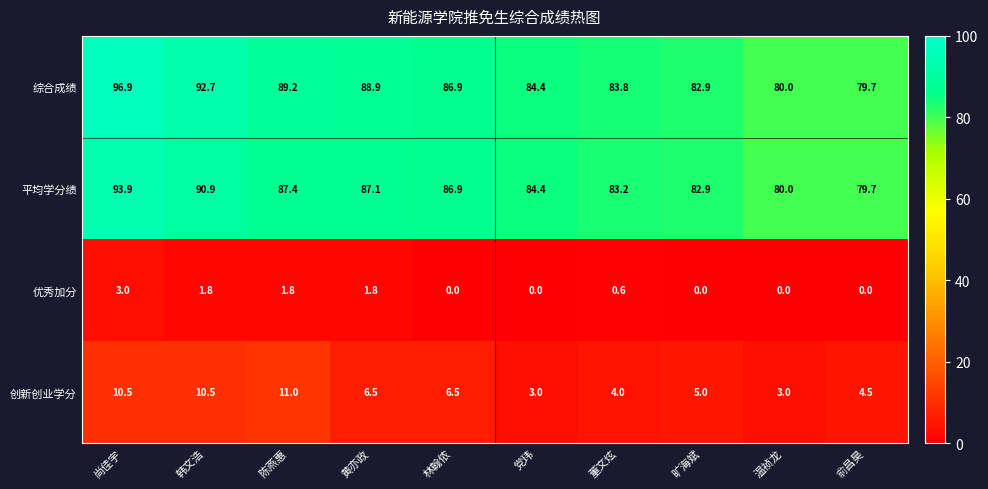

How many categories are shown in the chart?

10